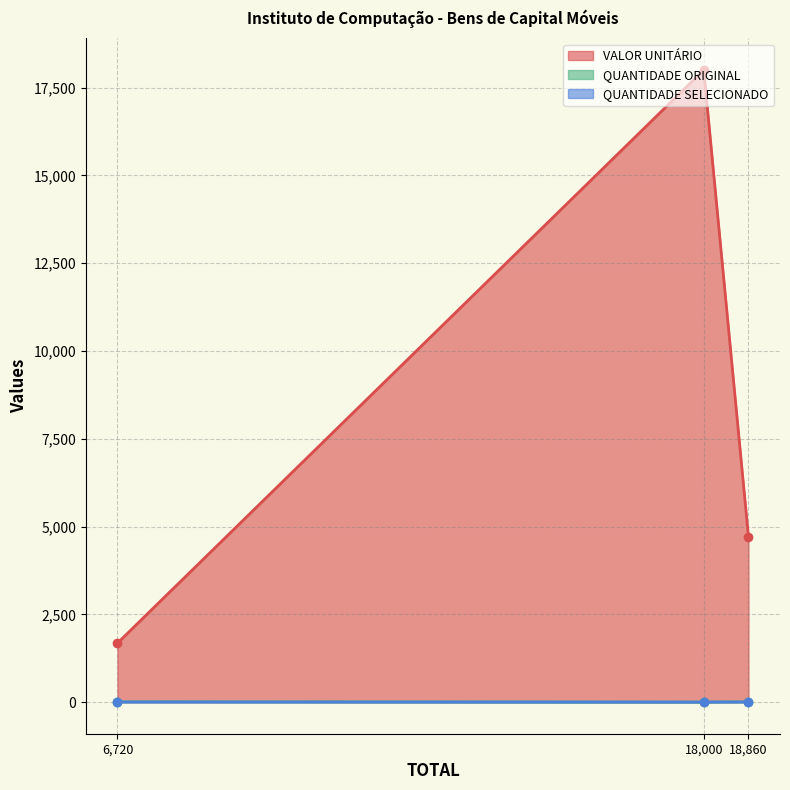

How many lines are shown in the chart?

3